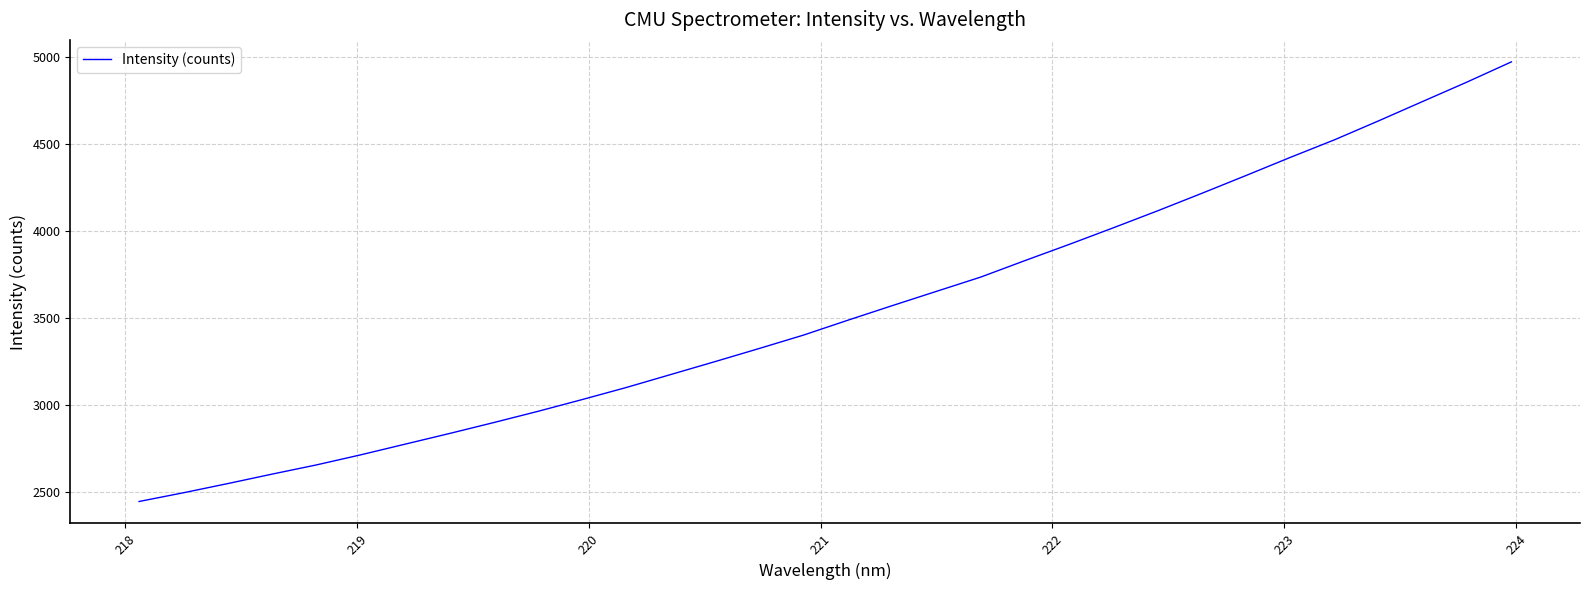

How many categories are shown in the chart?

32